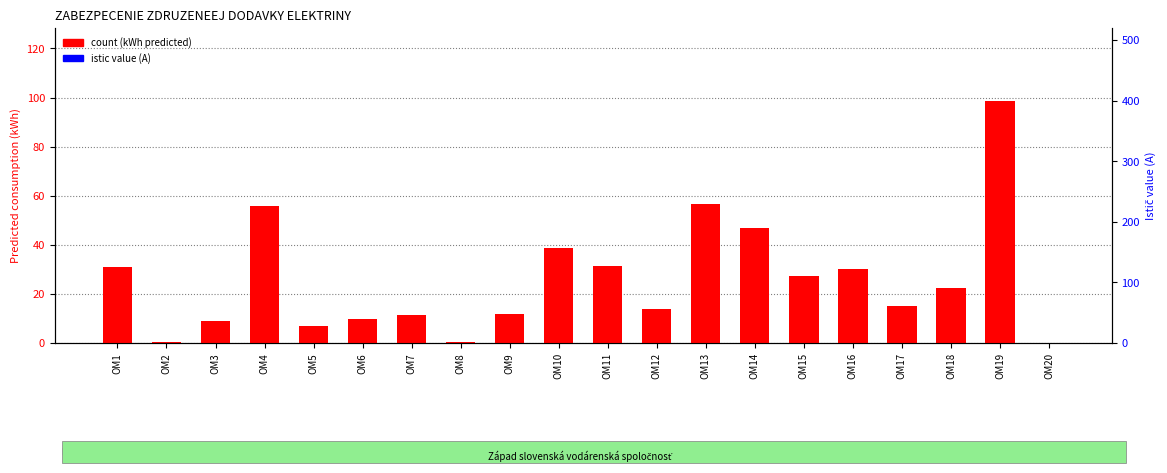

Reading left to right, extract all data points from this chart.

count (MWh): OM1=31.1	OM2=0.6	OM3=9.0	OM4=55.8	OM5=7.0	OM6=9.9	OM7=11.6	OM8=0.4	OM9=11.8	OM10=38.5	OM11=31.3	OM12=13.7	OM13=56.5	OM14=47.0	OM15=27.4	OM16=30.0	OM17=15.0	OM18=22.2	OM19=98.7	OM20=0.0
istic value (A): OM1=0.0	OM2=0.0	OM3=0.0	OM4=0.1	OM5=0.0	OM6=0.0	OM7=0.0	OM8=0.0	OM9=0.0	OM10=0.0	OM11=0.0	OM12=0.0	OM13=0.0	OM14=0.0	OM15=0.0	OM16=0.0	OM17=0.0	OM18=0.0	OM19=0.0	OM20=0.0